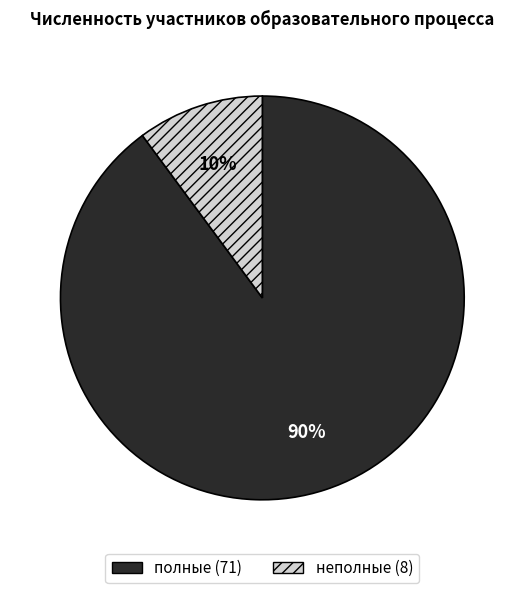

True or false: полные accounts for 90% of the total.

True